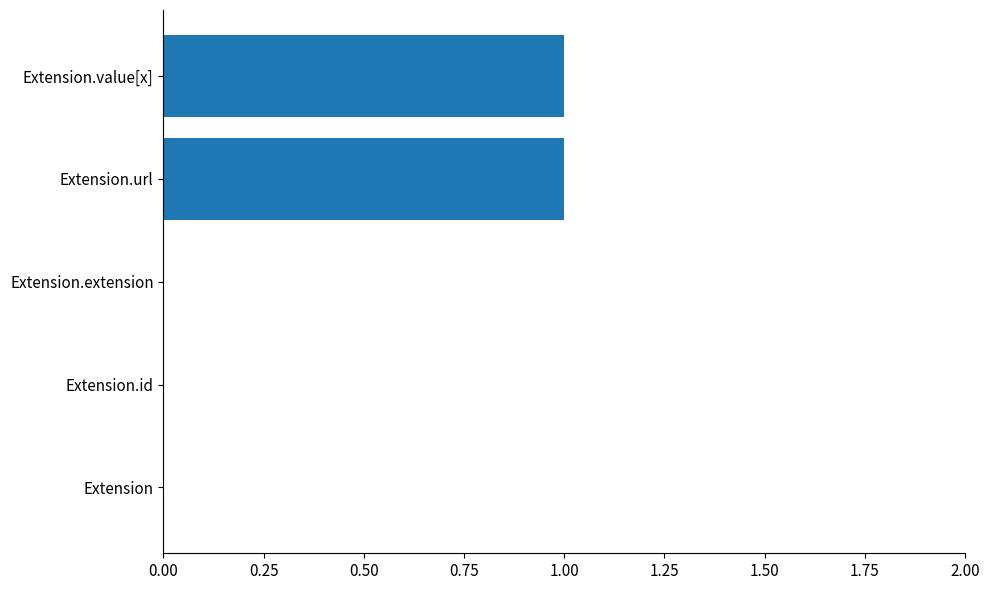

Reading bottom to top, list all the values displayed in this chart.

Extension=0	Extension.id=0	Extension.extension=0	Extension.url=1	Extension.value[x]=1